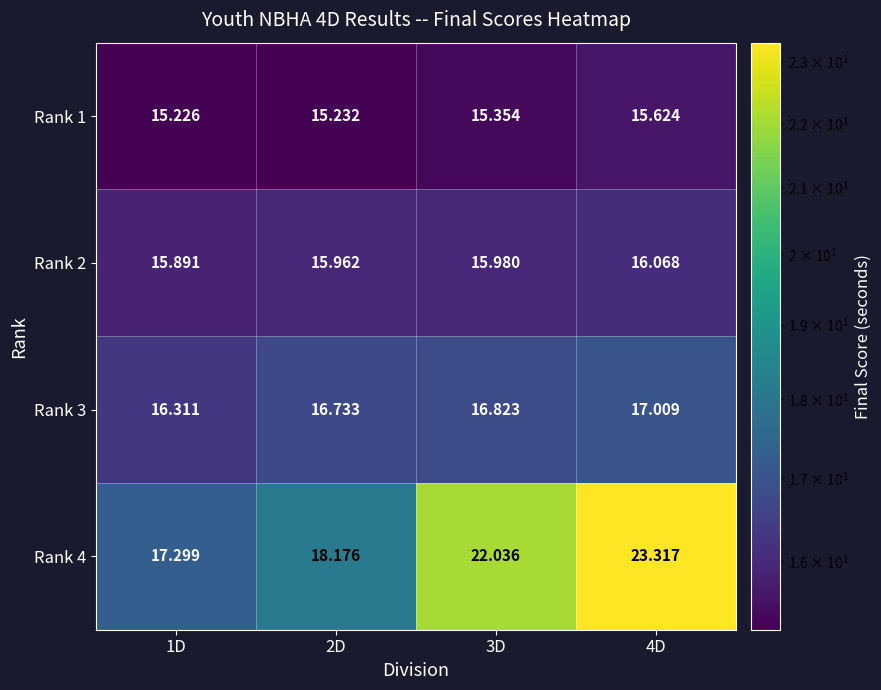

Is the value of Rank 4 at 1D greater than the value of Rank 1 at 4D?

Yes